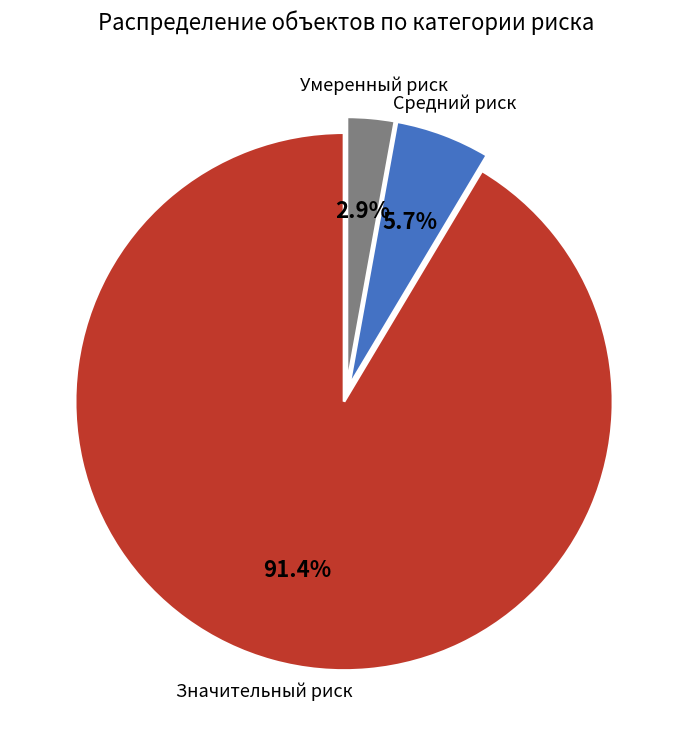

Rank the categories by value from highest to lowest.

Значительный риск, Средний риск, Умеренный риск